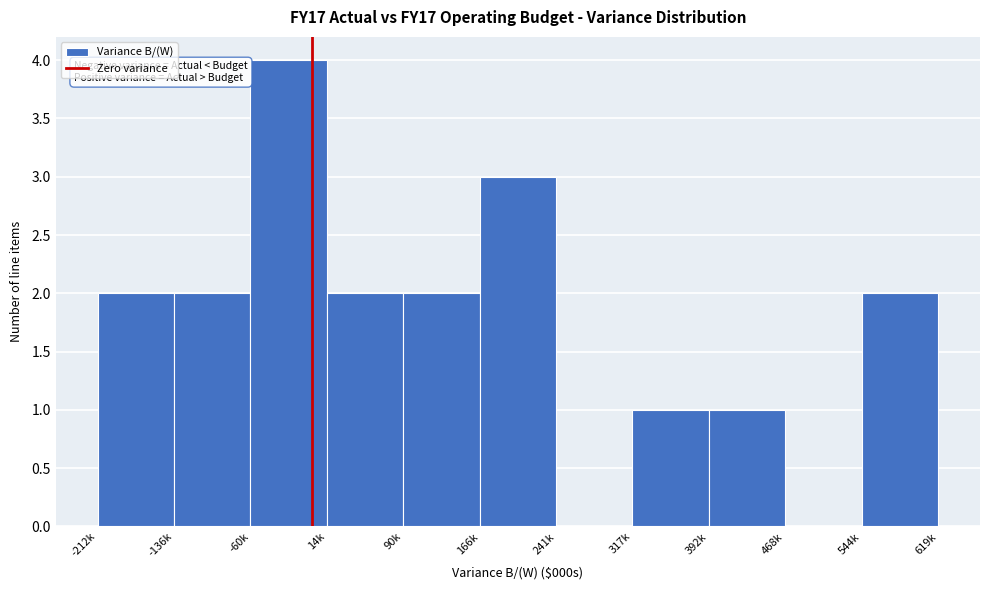

Reading left to right, transcribe all the data shown in this chart.

-212k=2	-136k=2	-60k=4	14k=2	90k=2	166k=3	241k=0	317k=1	392k=1	468k=0	544k=2